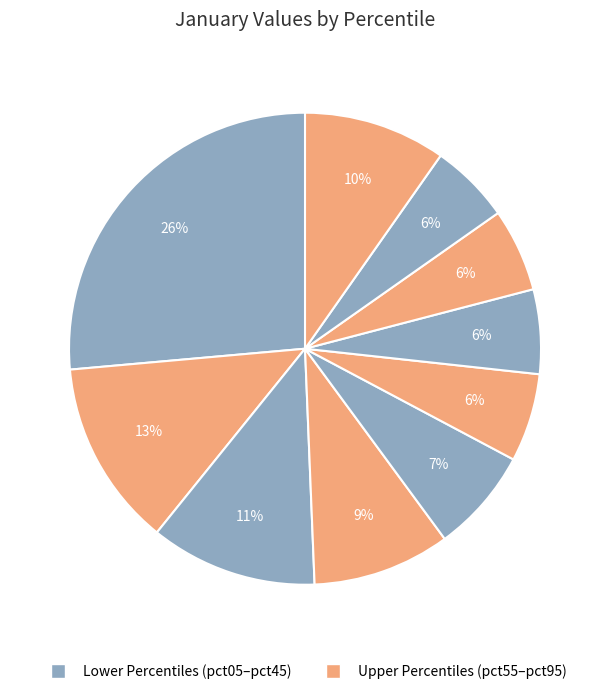

Count the number of slices in the pie.

10